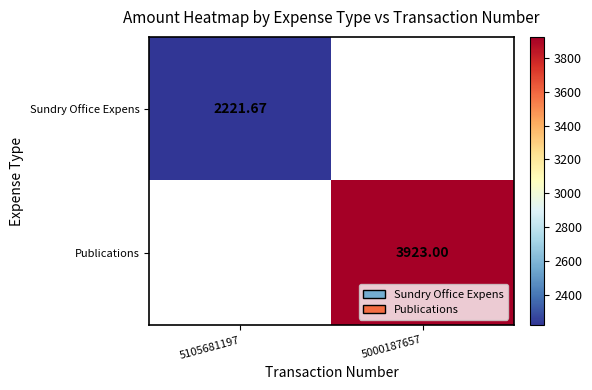

What is the sum of the Publications values at 5000187657 and 5105681197?

3923.0